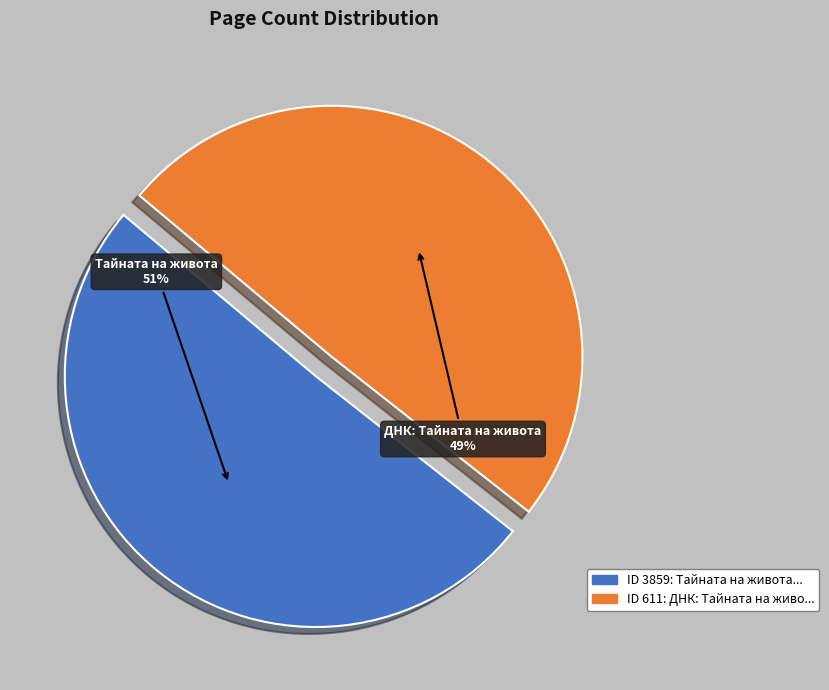

To the nearest percent, what is the average slice percentage?

50%